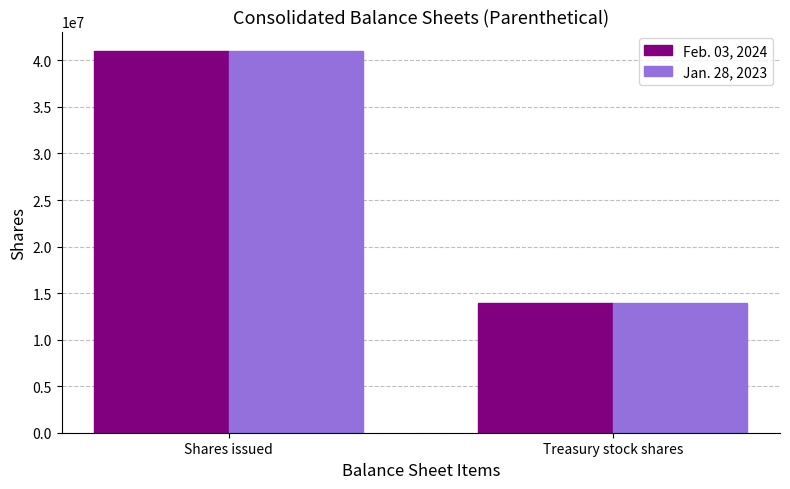

What is the difference between the highest and lowest values at Treasury stock shares?

35424